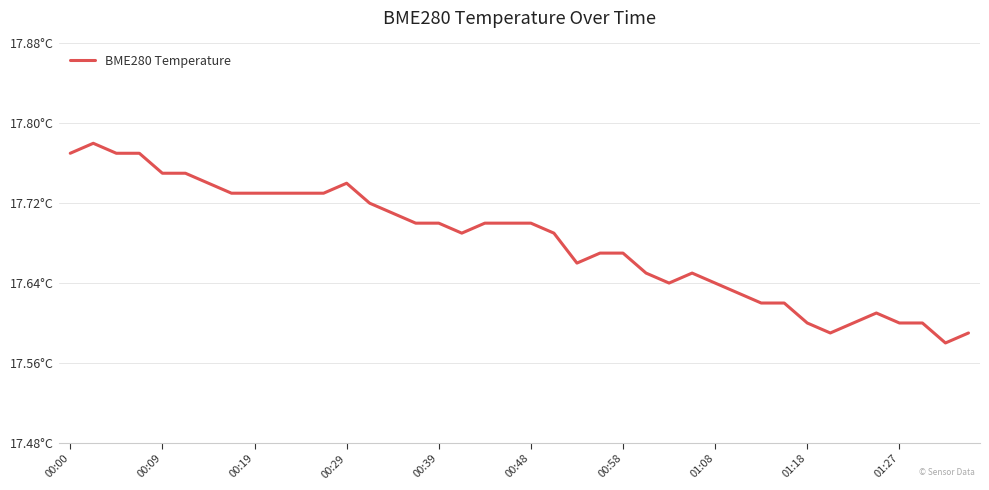

Is this an area chart (filled region under the line)?

No